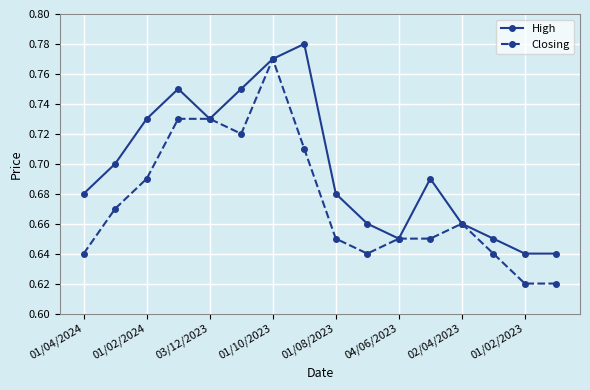

How many interior local peaks does the High series have?

3